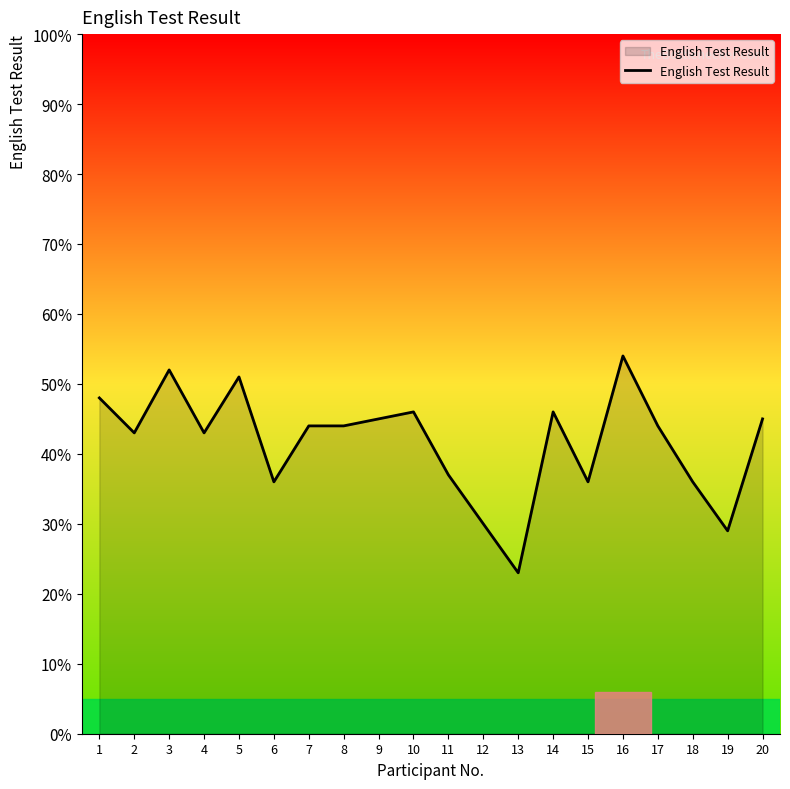

Between 9 and 13, which is larger?

9